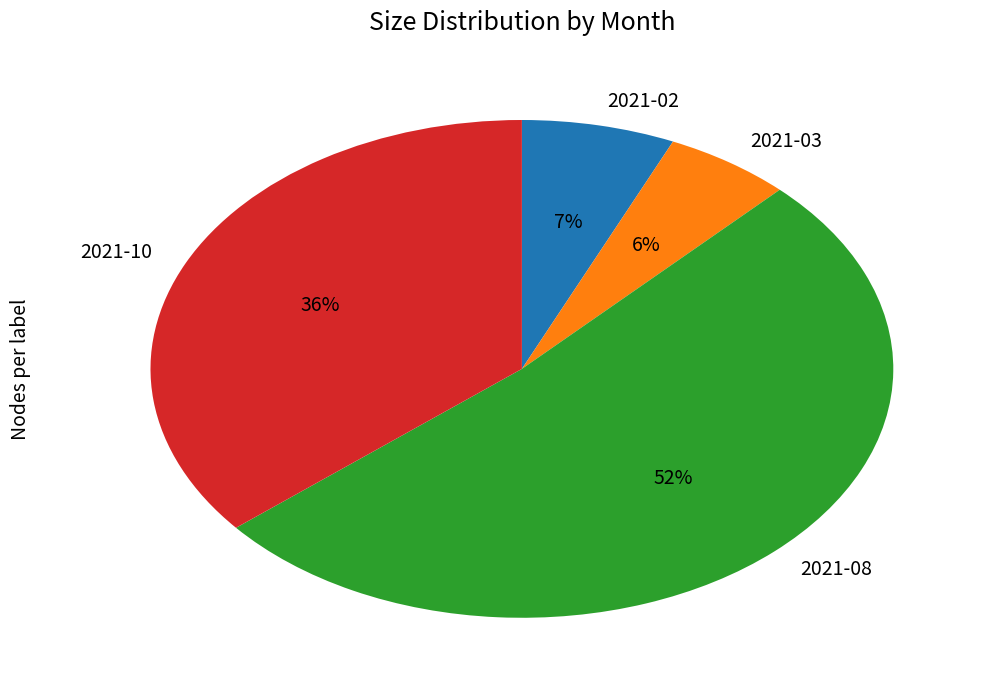

Which category accounts for the majority?

2021-08